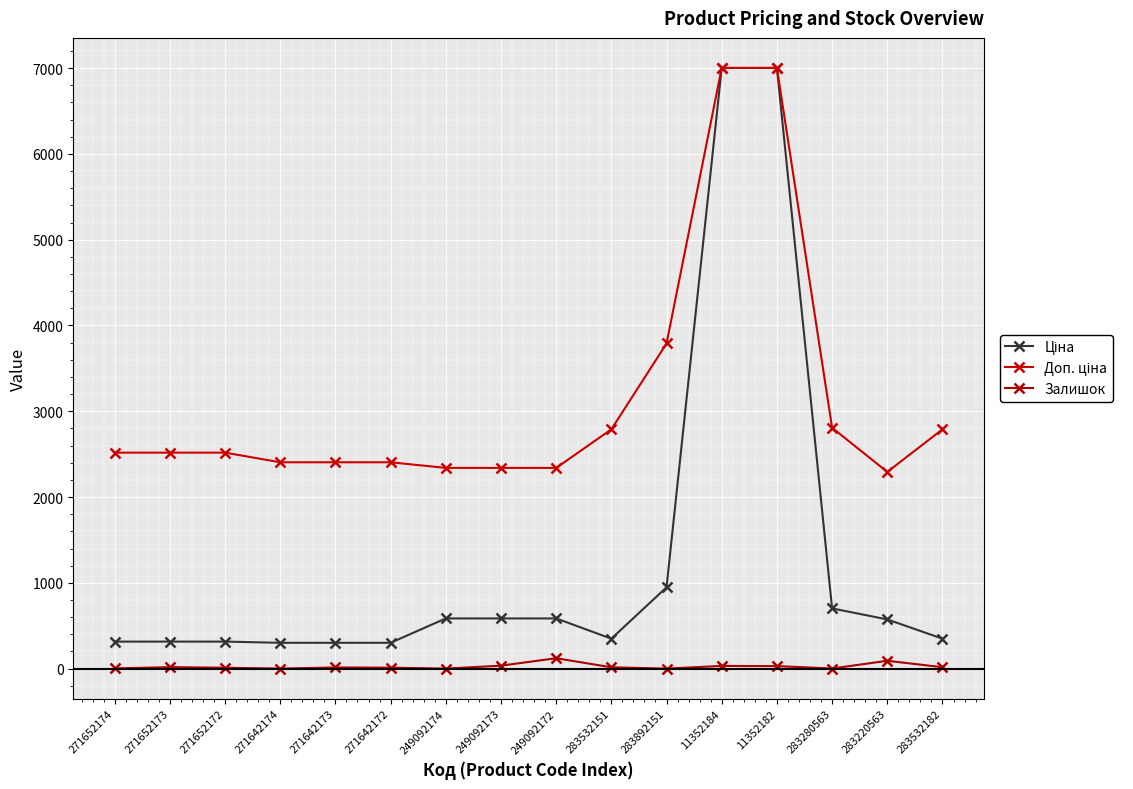

How many lines are shown in the chart?

3